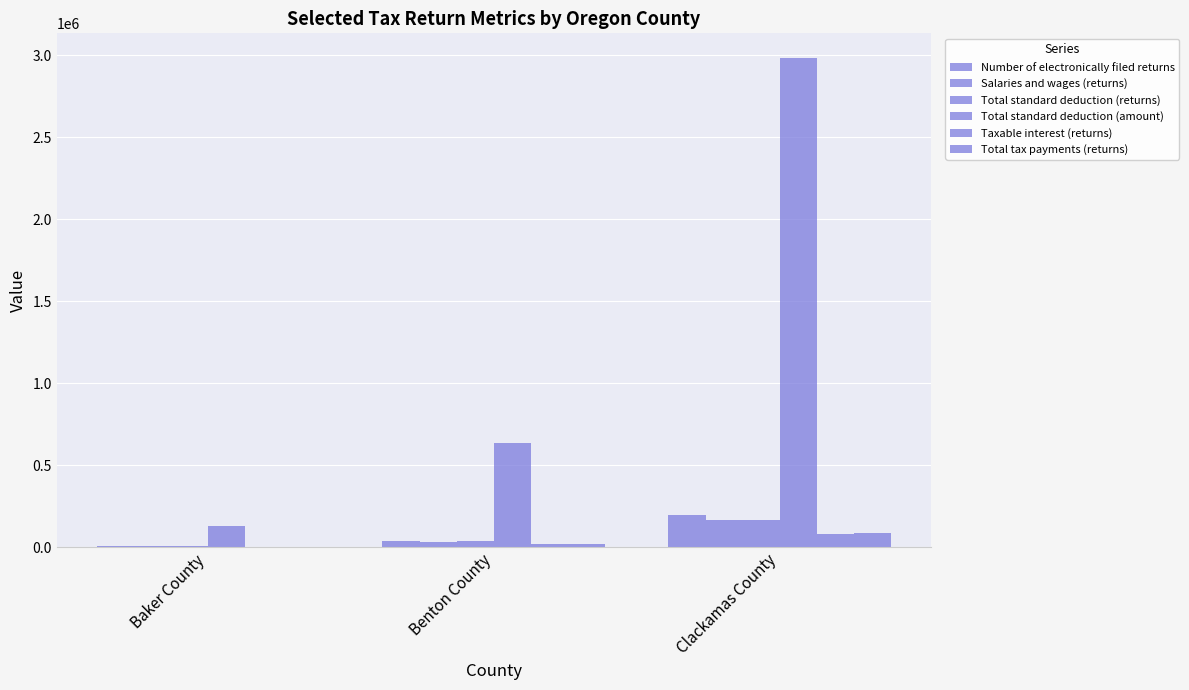

Are the bars horizontal?

No